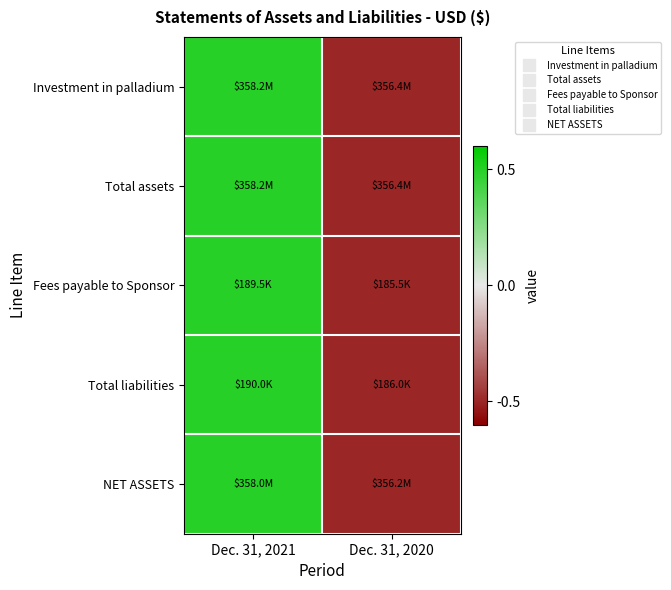

Which series has the largest range (max minus min)?

Investment in palladium